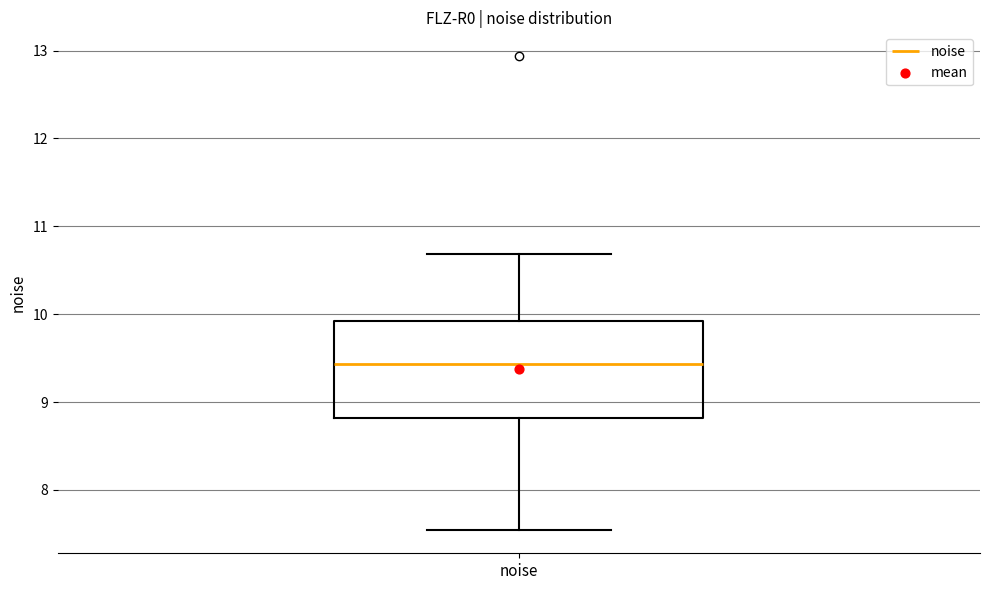

Read this box plot against the y-axis: the position of the median line, the range covered by the box, and the ends of both whiskers. The values are not printed on the chart, so give them approximately, as read against the axis.

median 9.4, box 8.8 to 9.9, whiskers 7.5 to 10.7